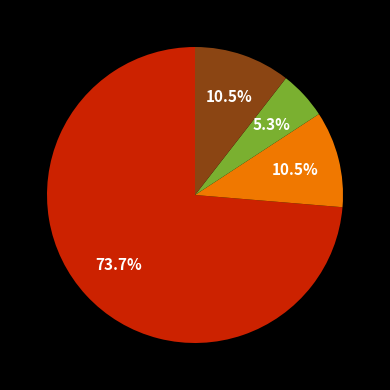

Is there any slice that represents more than half of the pie?

Yes